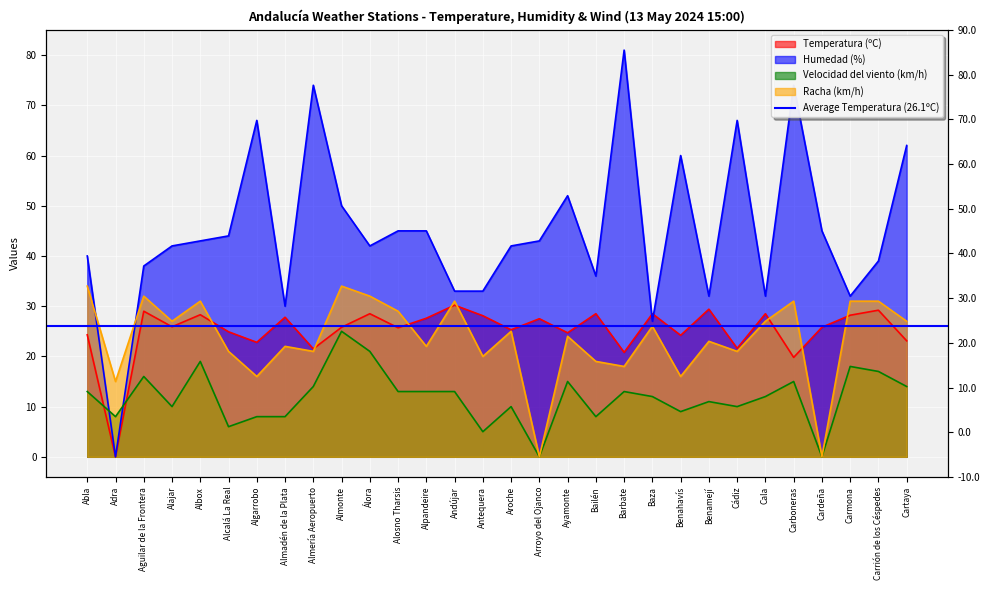

What is the value of the Racha (km/h) point at the 10th from the left?

34.0